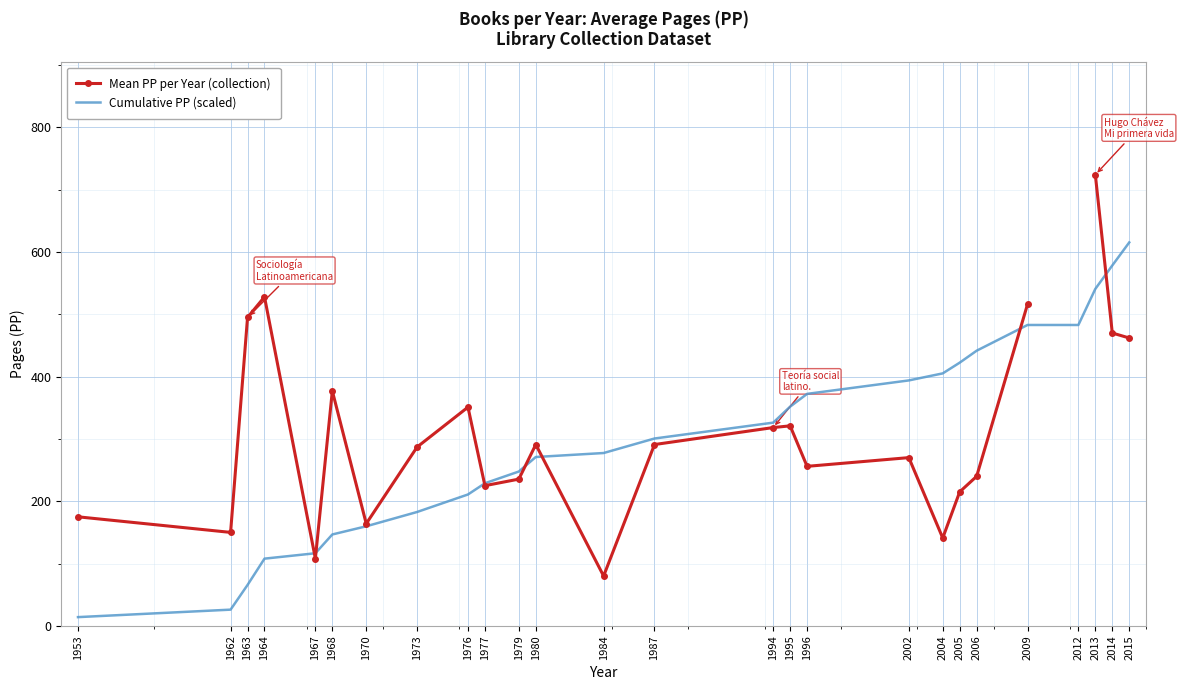

Is the value of Cumulative PP (scaled) at 1973 greater than the value of Mean PP per Year (collection) at 2012?

No